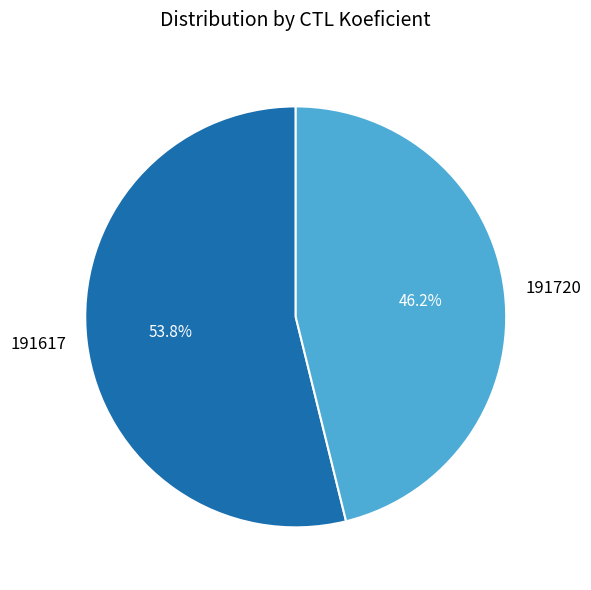

What is the largest slice in the pie chart?

191617